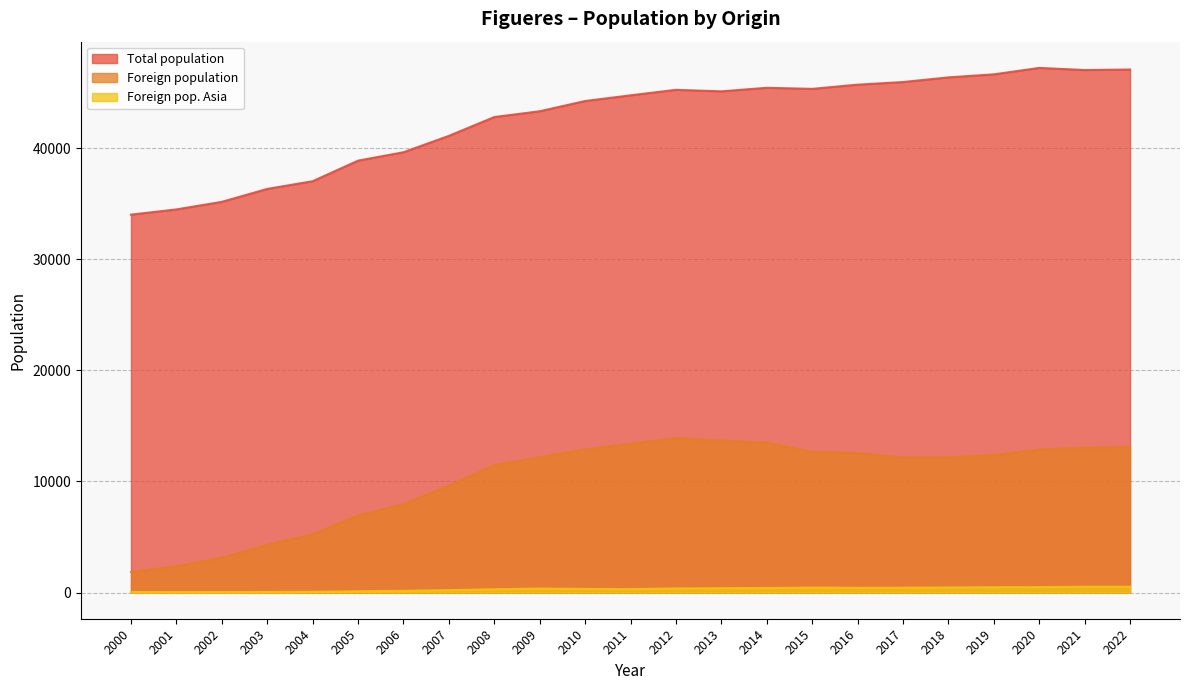

Reading right to left, what are all the values shown in this chart?

Total population: 2000=34023	2001=34493	2002=35174	2003=36338	2004=37032	2005=38884	2006=39641	2007=41115	2008=42809	2009=43330	2010=44255	2011=44765	2012=45262	2013=45123	2014=45444	2015=45346	2016=45726	2017=45961	2018=46381	2019=46654	2020=47235	2021=47043	2022=47088
Foreign population: 2000=1850	2001=2371	2002=3136	2003=4299	2004=5240	2005=6952	2006=7960	2007=9627	2008=11473	2009=12186	2010=12892	2011=13395	2012=13910	2013=13686	2014=13499	2015=12669	2016=12558	2017=12154	2018=12168	2019=12386	2020=12869	2021=13043	2022=13115
Foreign pop. Asia: 2000=47	2001=48	2002=46	2003=50	2004=61	2005=111	2006=153	2007=213	2008=291	2009=352	2010=324	2011=304	2012=366	2013=388	2014=405	2015=446	2016=425	2017=434	2018=453	2019=477	2020=482	2021=517	2022=520